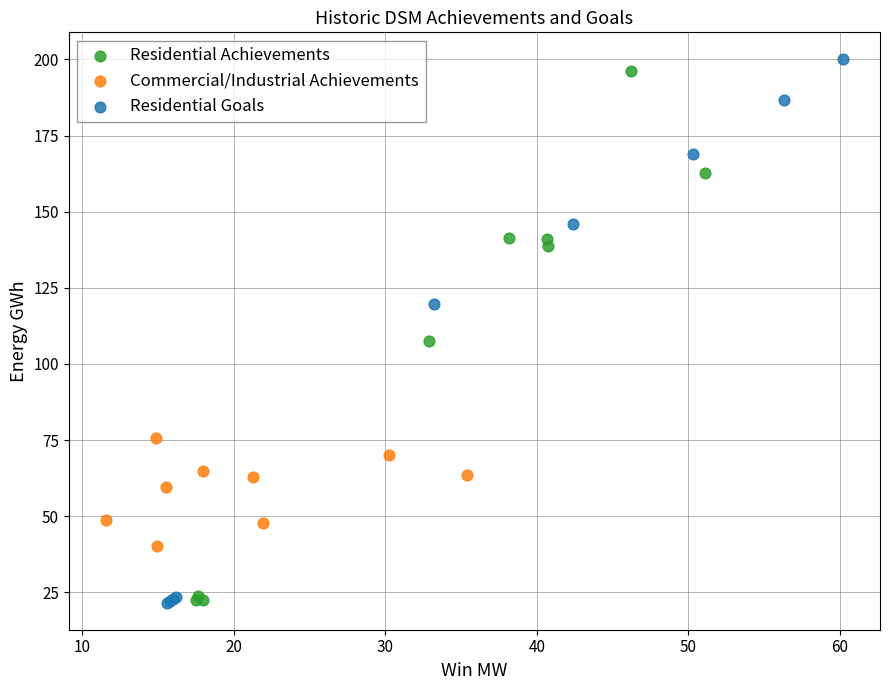

Which series contains the highest Y value?

Residential Goals